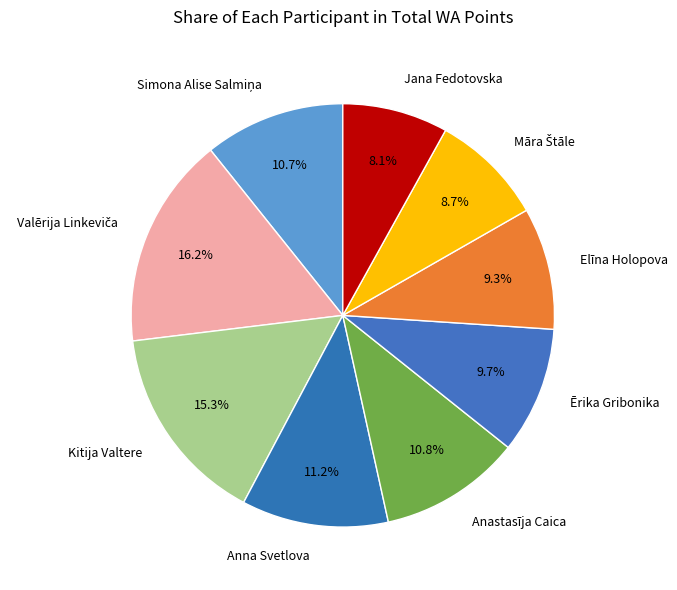

Is there a majority slice in this chart?

No